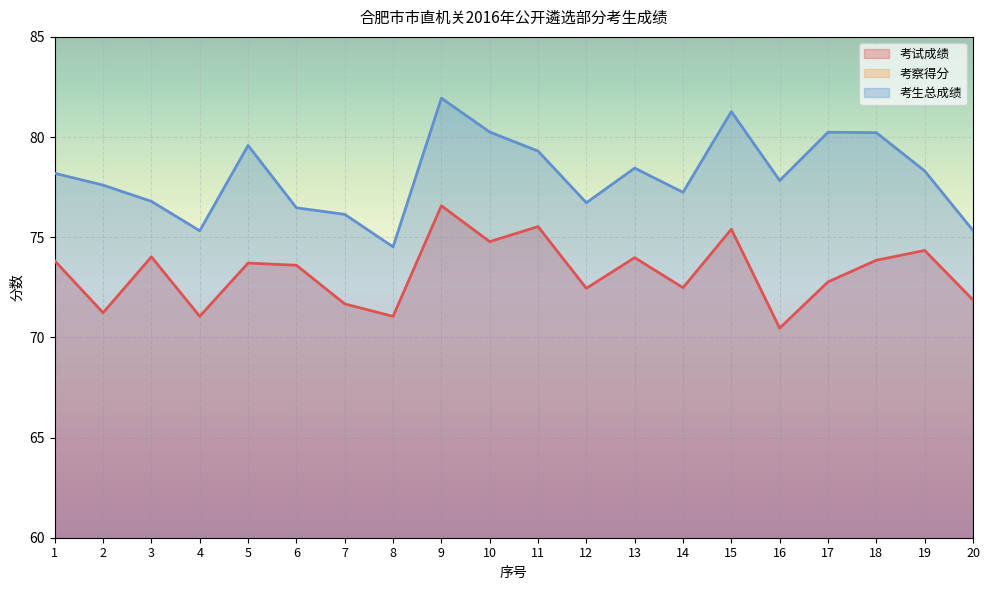

At which label is 考生总成绩 closest to 78?

16